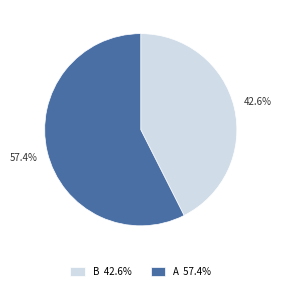

Is there any slice that represents more than half of the pie?

Yes